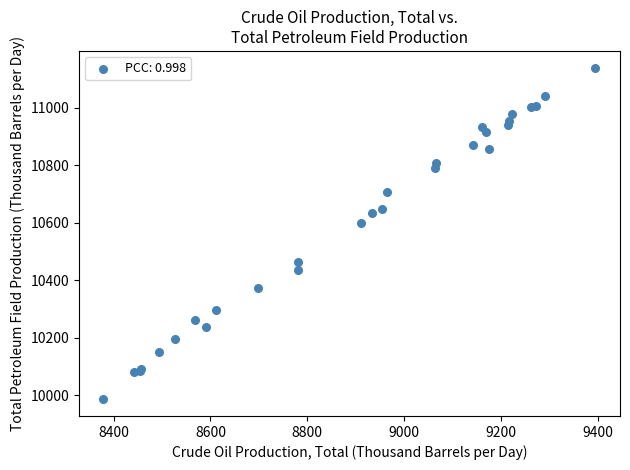

What Y value in the scatter plot is closest to 10562?

10600.2